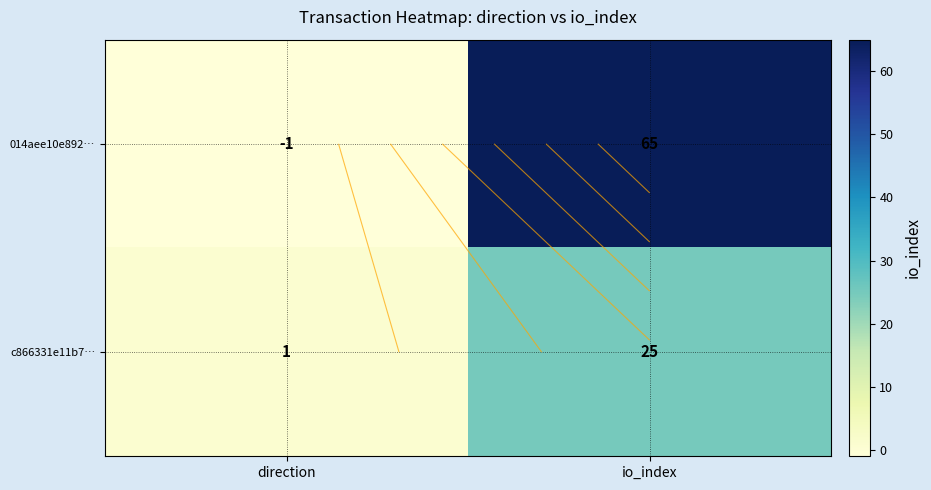

Which category has the lowest value in the c866331e11b7… series?

direction